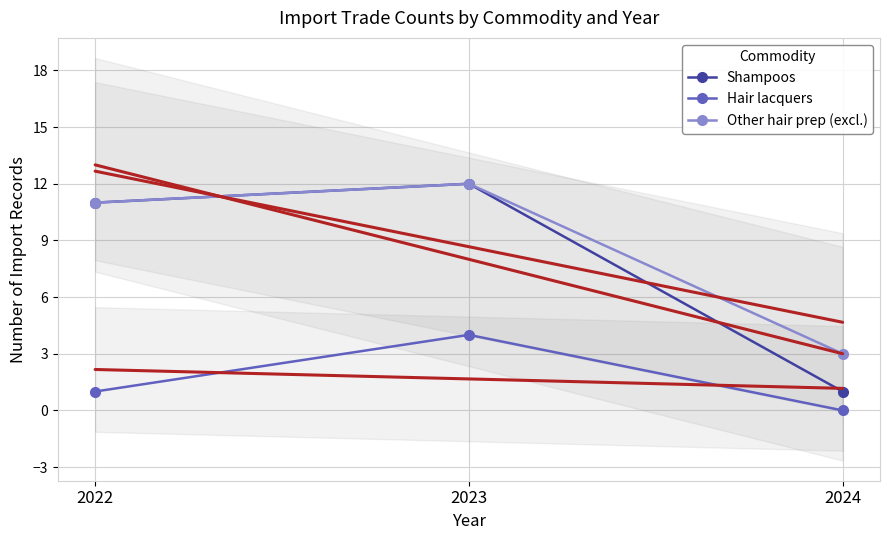

Reading left to right, what are all the values shown in this chart?

Shampoos: 2022=11	2023=12	2024=1
Hair lacquers: 2022=1	2023=4	2024=0
Other hair prep (excl.): 2022=11	2023=12	2024=3